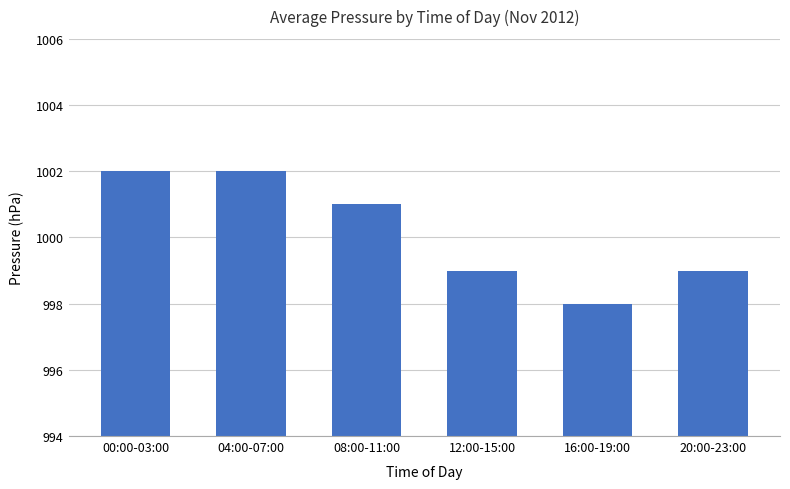

How many bars are there in total?

6